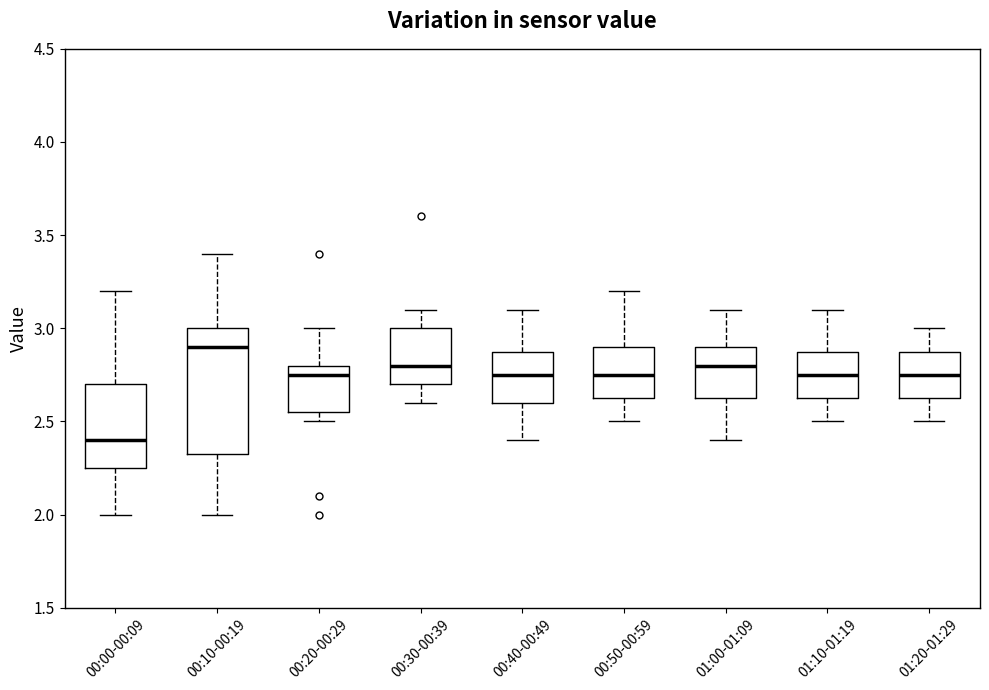

Reading left to right, read every box against the y-axis: the position of its median line, the range the box covers, and the ends of its whiskers. The values are not printed on the chart, so give them approximately, as read against the axis.

00:00-00:09: median 2.40, box 2.25 to 2.70, whiskers 2.00 to 3.20
00:10-00:19: median 2.90, box 2.35 to 3.00, whiskers 2.00 to 3.40
00:20-00:29: median 2.75, box 2.55 to 2.80, whiskers 2.50 to 3.00
00:30-00:39: median 2.80, box 2.70 to 3.00, whiskers 2.60 to 3.10
00:40-00:49: median 2.75, box 2.60 to 2.90, whiskers 2.40 to 3.10
00:50-00:59: median 2.75, box 2.65 to 2.90, whiskers 2.50 to 3.20
01:00-01:09: median 2.80, box 2.65 to 2.90, whiskers 2.40 to 3.10
01:10-01:19: median 2.75, box 2.65 to 2.90, whiskers 2.50 to 3.10
01:20-01:29: median 2.75, box 2.65 to 2.90, whiskers 2.50 to 3.00